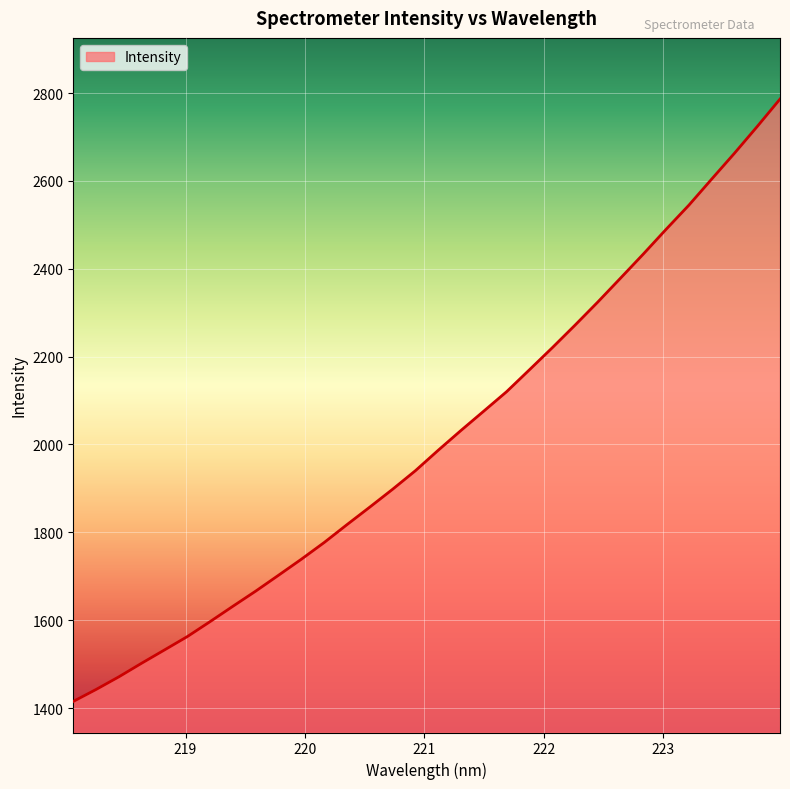

How many series are shown in this chart?

1